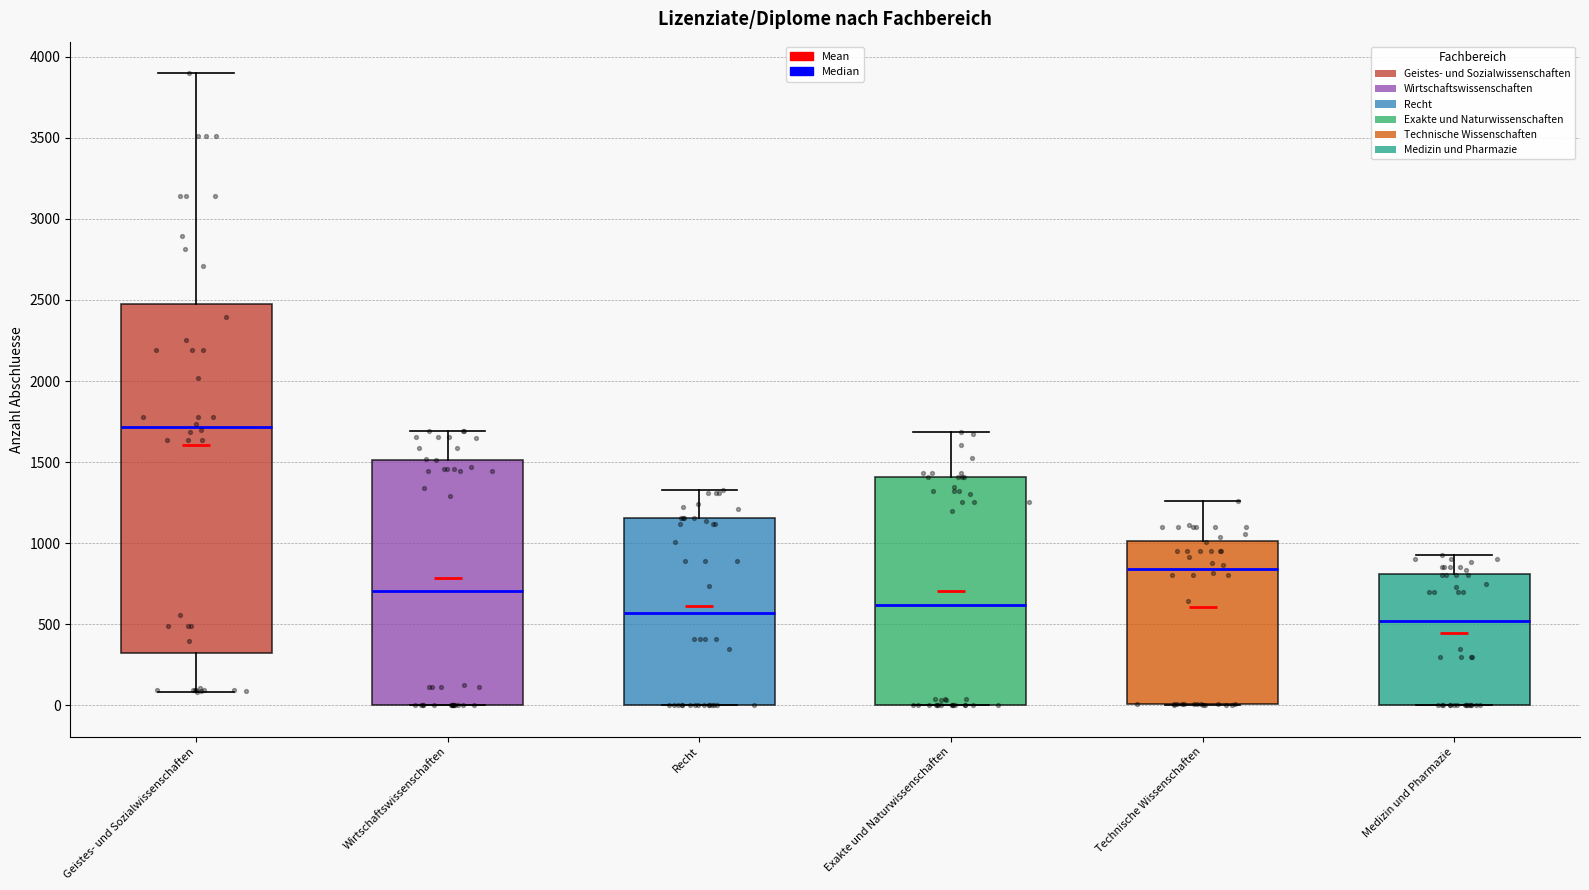

Where does the upper whisker of the box for Wirtschaftswissenschaften end on the y-axis? The values are not printed on the chart, so give them approximately, as read against the axis.

1700